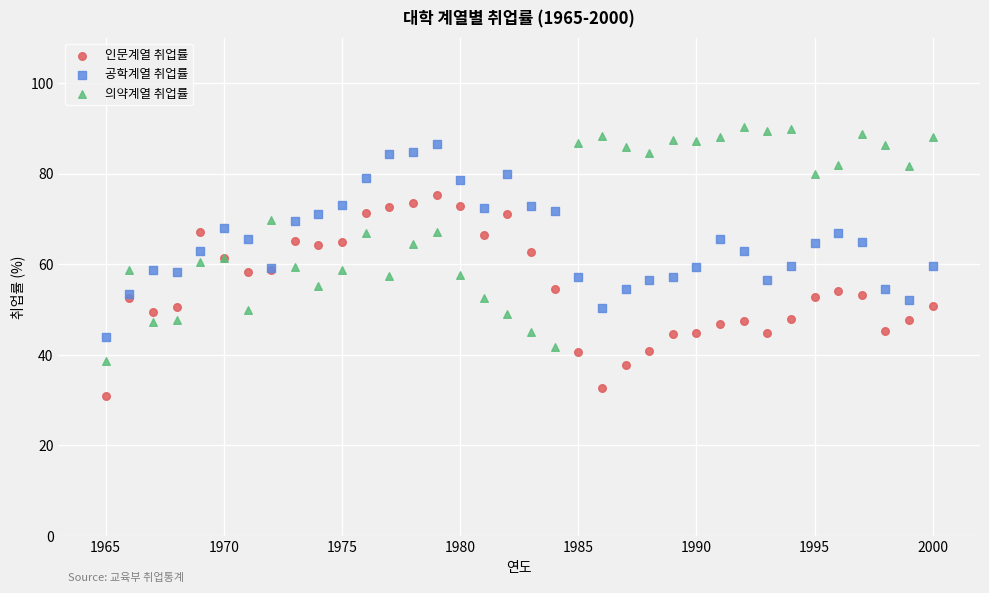

Which series has the largest Y range (max minus min)?

의약계열 취업률